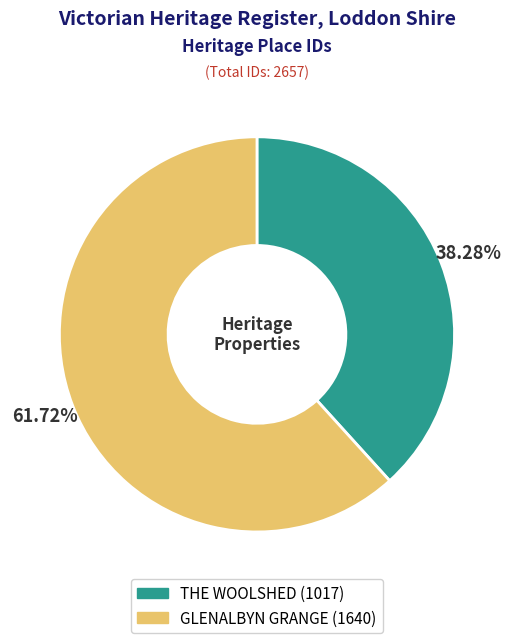

What is the total percentage of GLENALBYN GRANGE and THE WOOLSHED?

100.0%